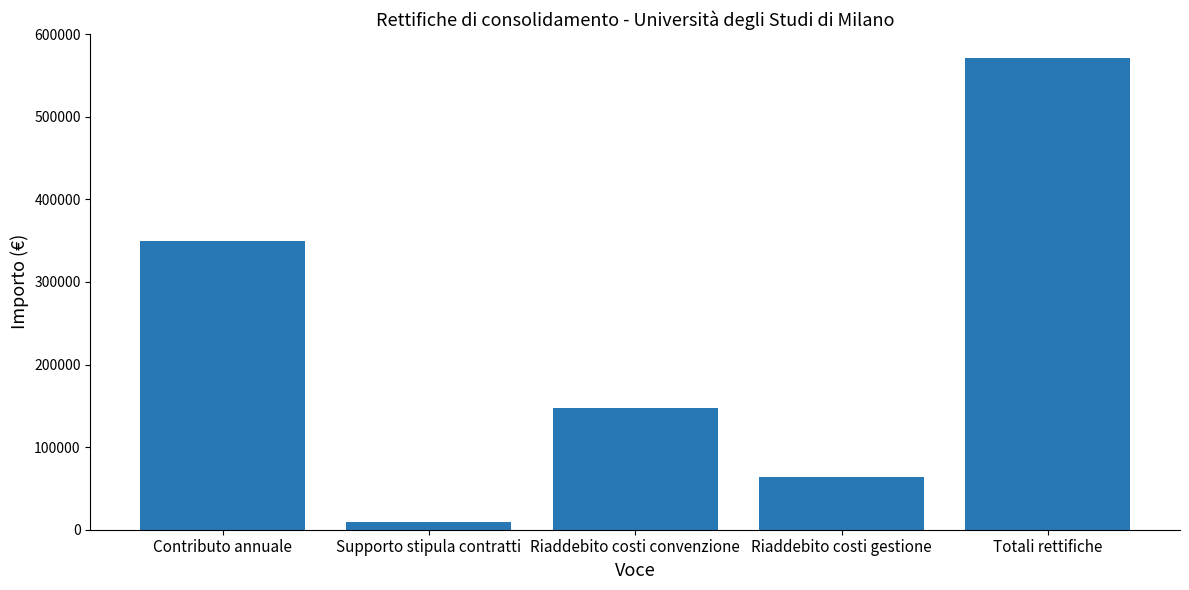

Is it true that the value at Contributo annuale is 350000.0?

True